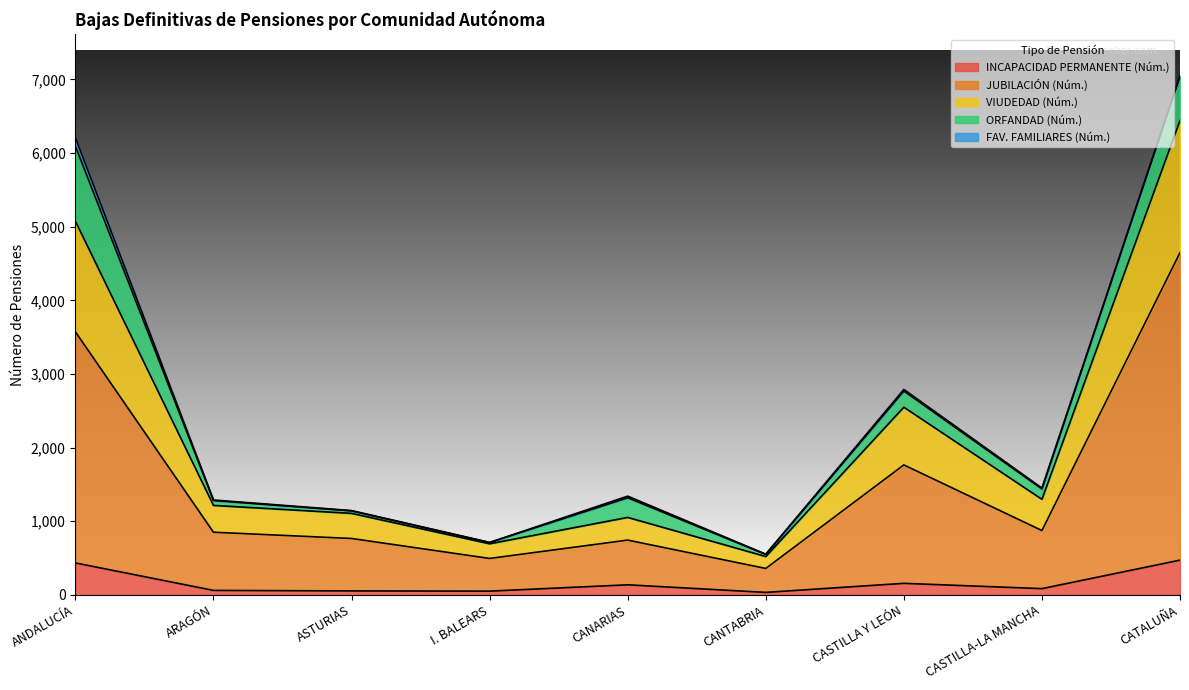

What is the average value of the JUBILACIÓN (Núm.) series?

1564